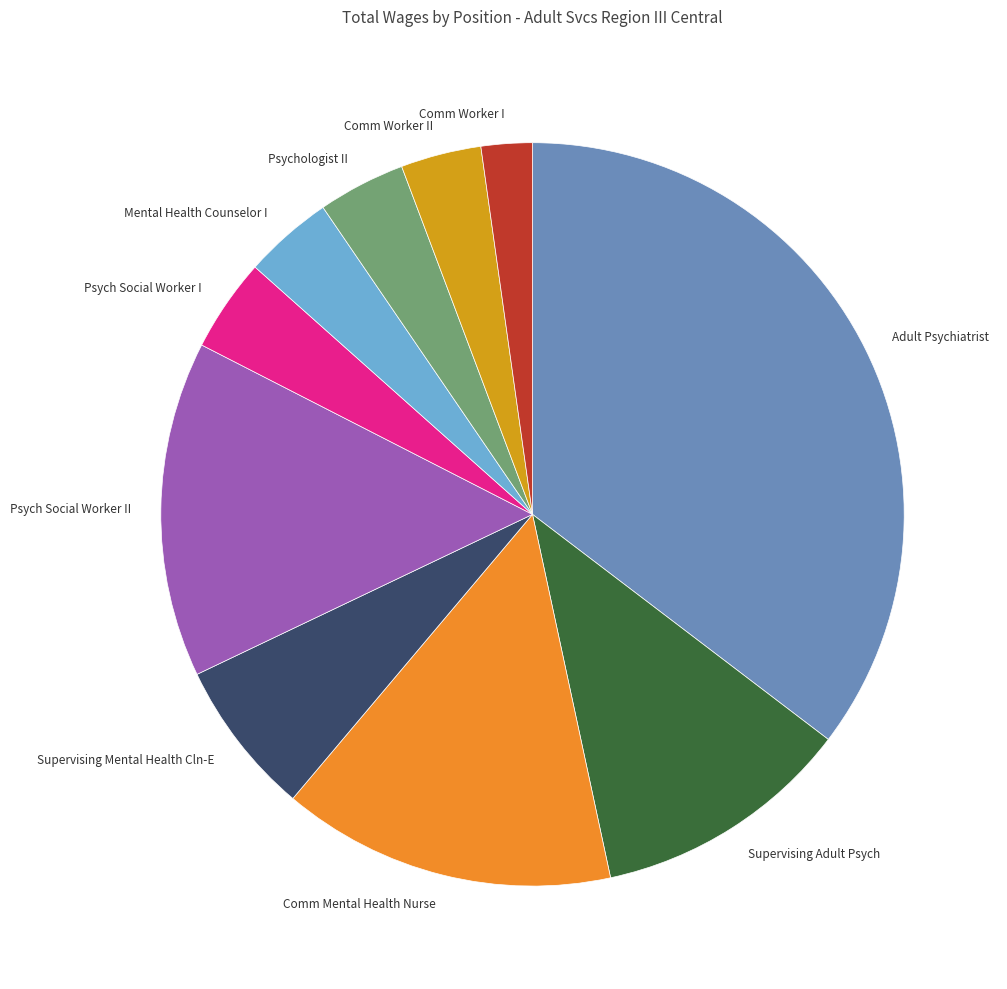

True or false: Comm Worker I accounts for 2% of the total.

True